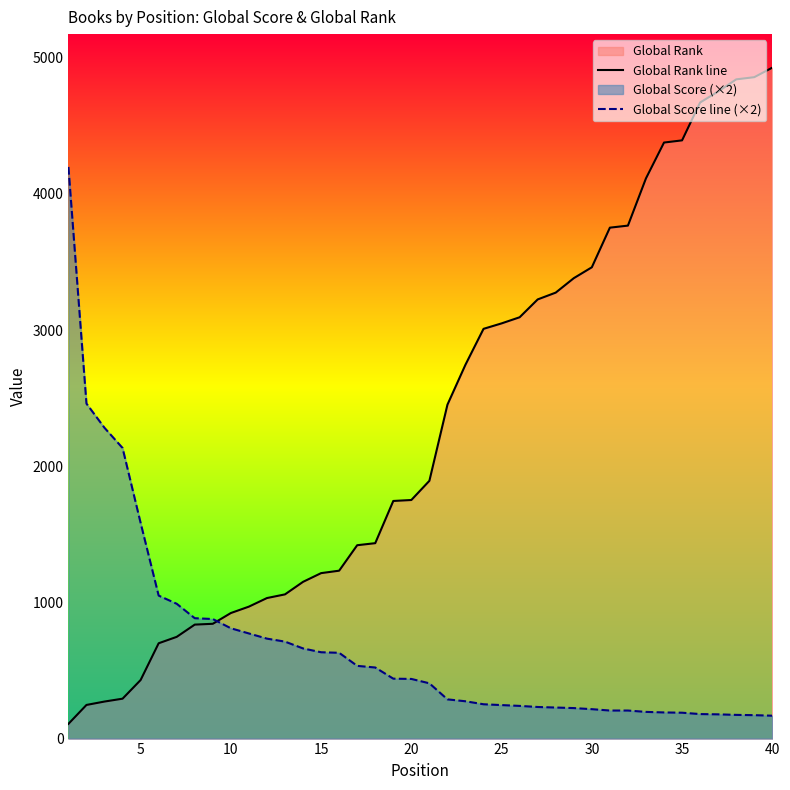

What value does the Global Rank line series have at 5, to the nearest 10?

430